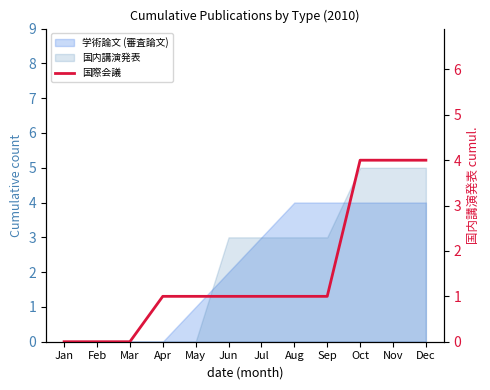

What is the difference between the maximum and minimum values?

4